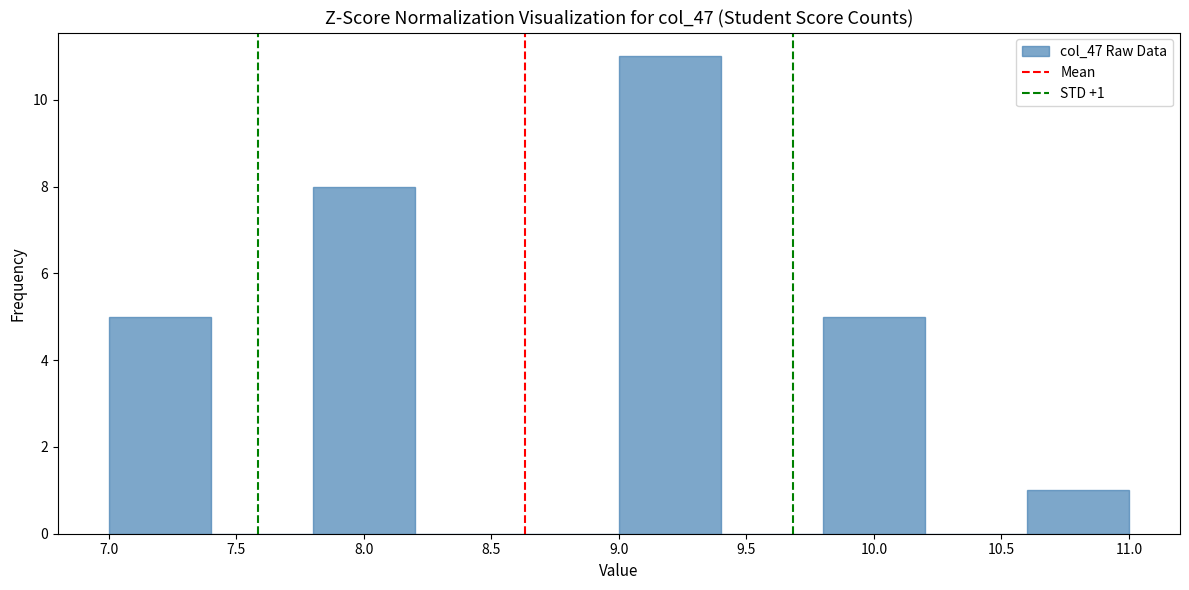

Which range on the x-axis has the tallest bar?

9.0 to 9.4